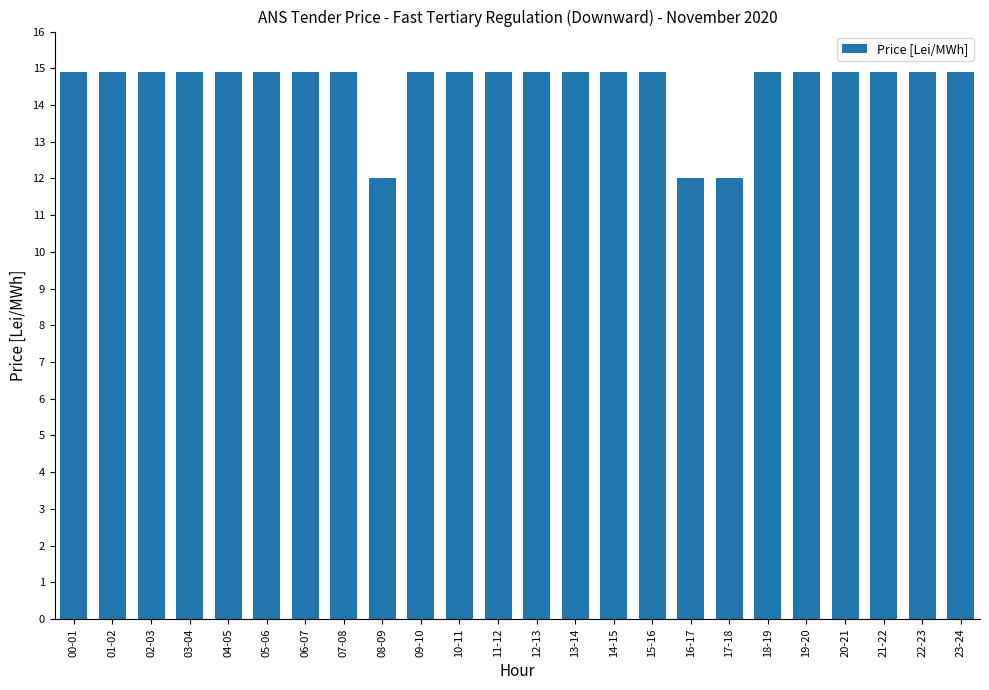

Is it true that the value at 09-10 is 14.9?

True